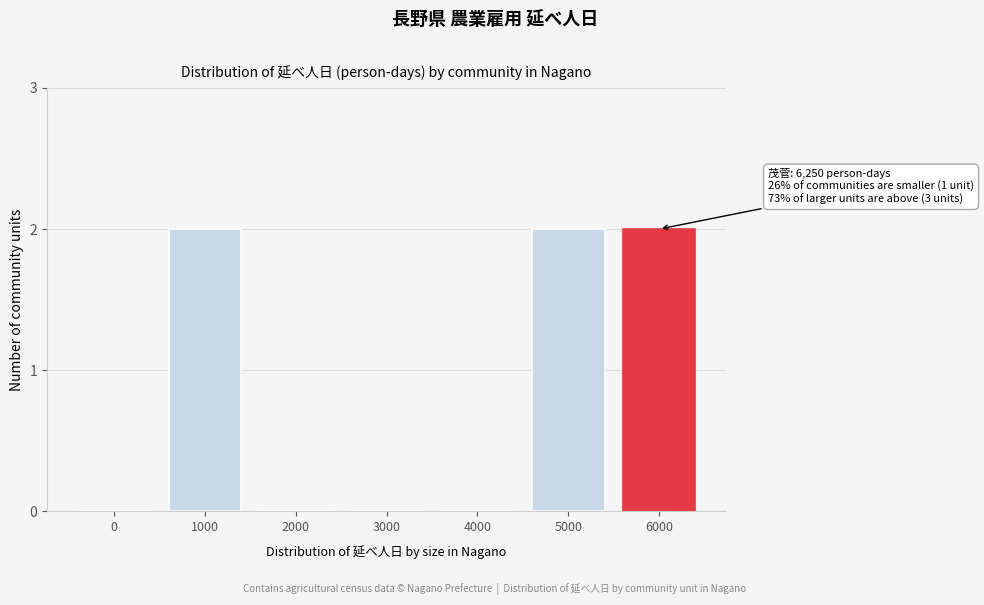

Reading right to left, extract all data points from this chart.

6000=2	5000=2	4000=0	3000=0	2000=0	1000=2	0=0